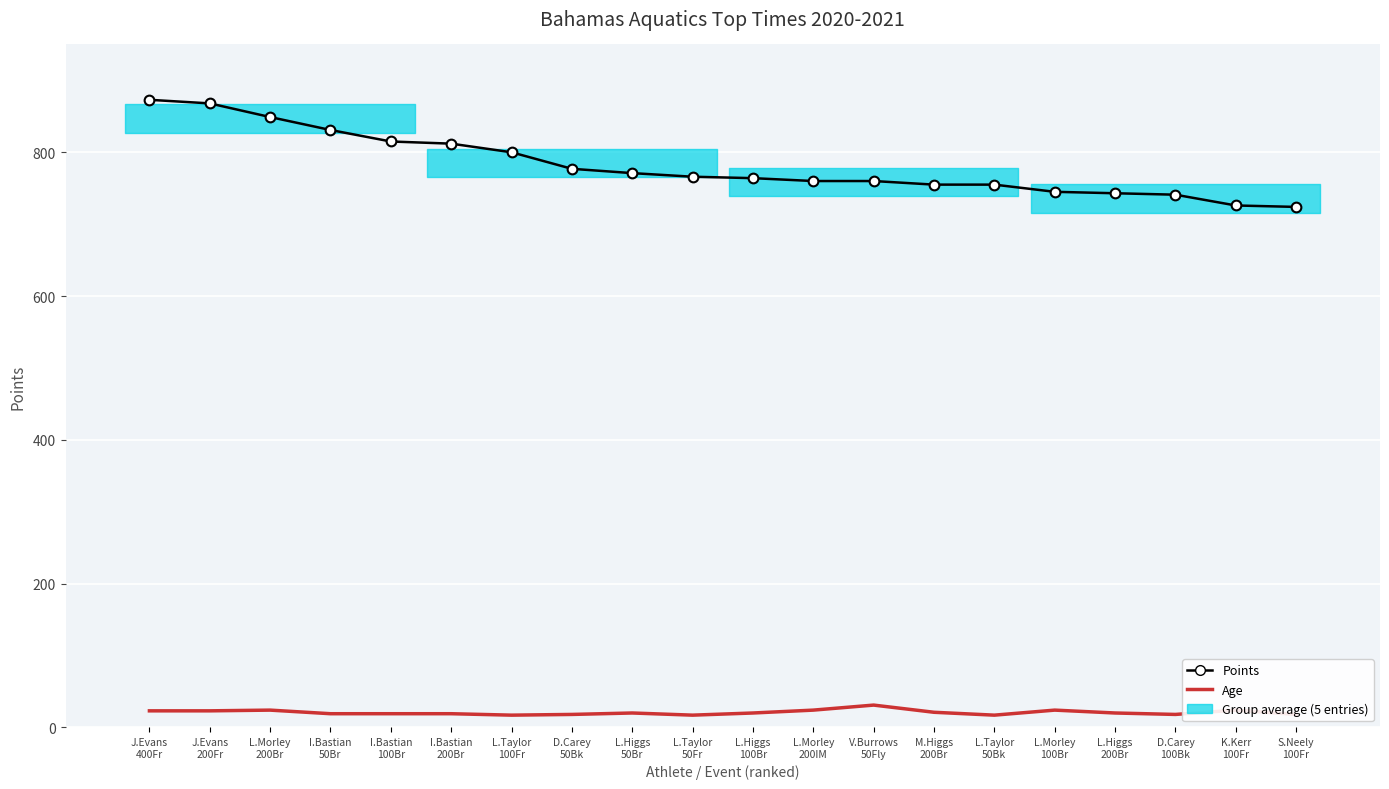

How many lines are shown in the chart?

2